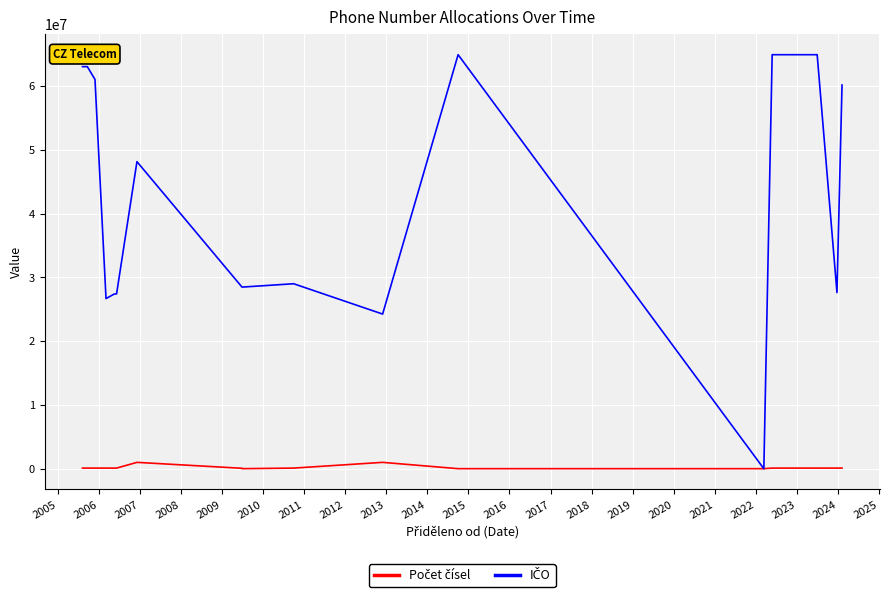

How many interior local peaks does the Počet čísel series have?

2